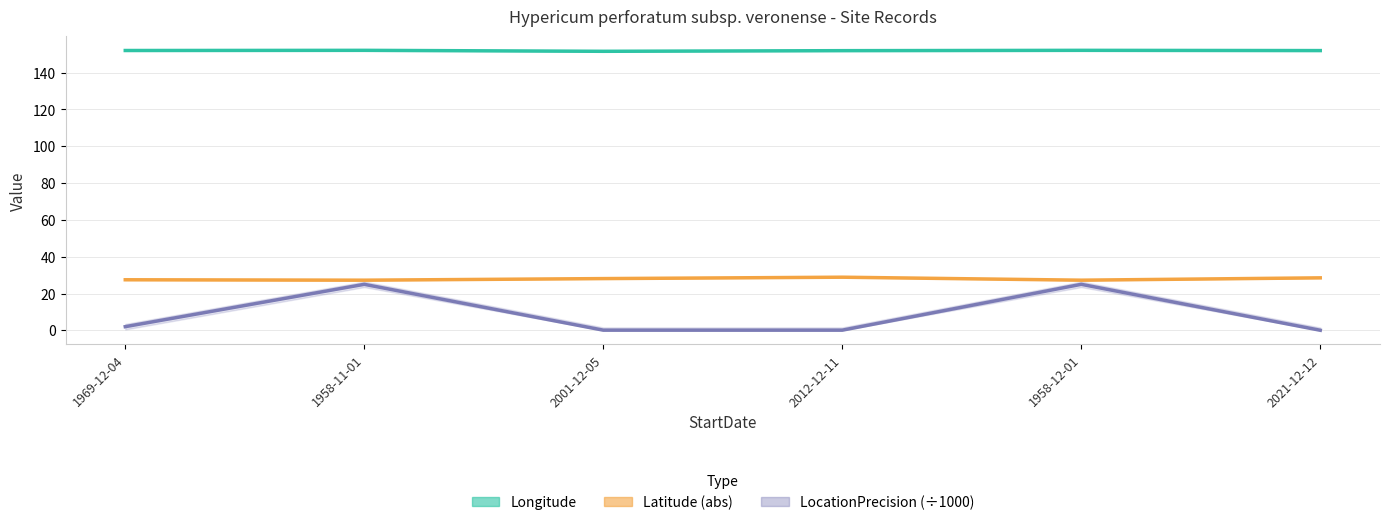

At which category is the sum across all series the highest?

1958-11-01